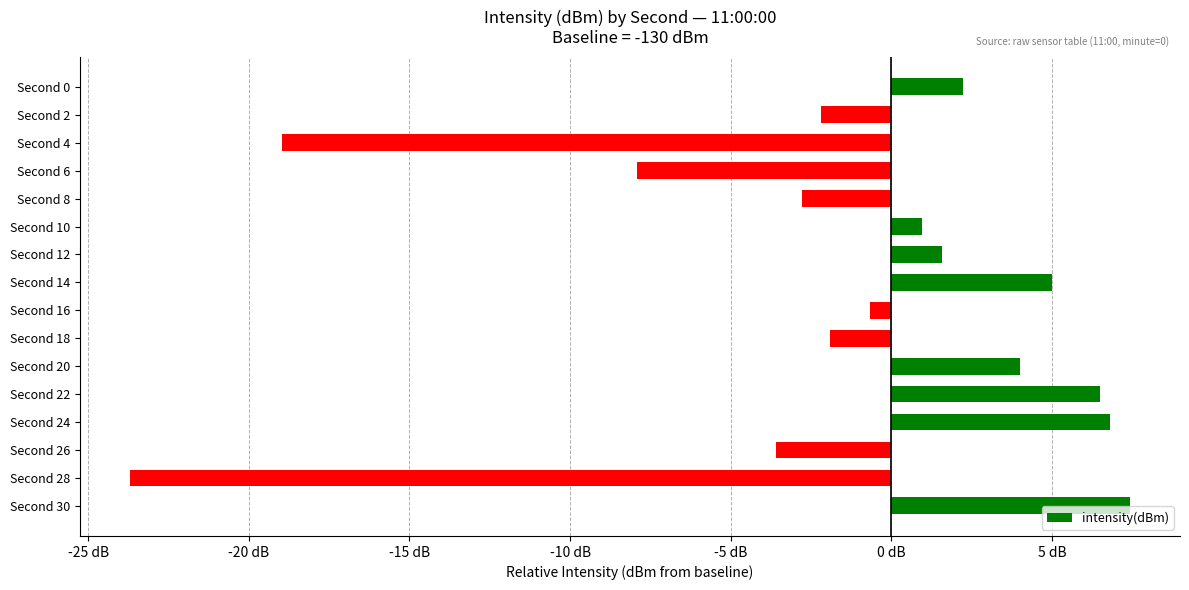

At which category does the chart reach its peak across all series?

Second 30